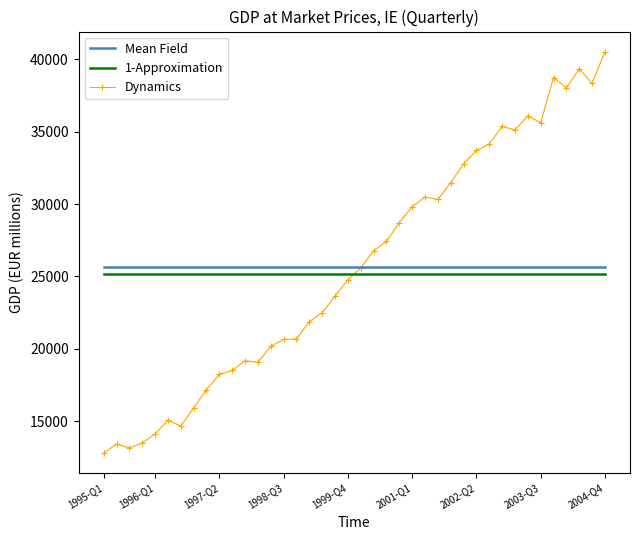

Approximately how many times larger is the value at 2004-Q4 compared to 2004-Q3?

1.1